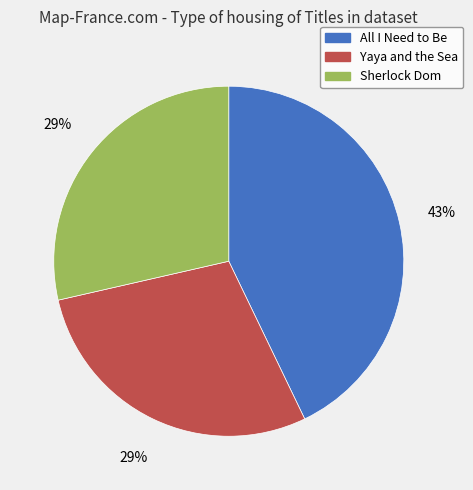

To the nearest percent, what is the difference between the largest and smallest slice percentages?

14%